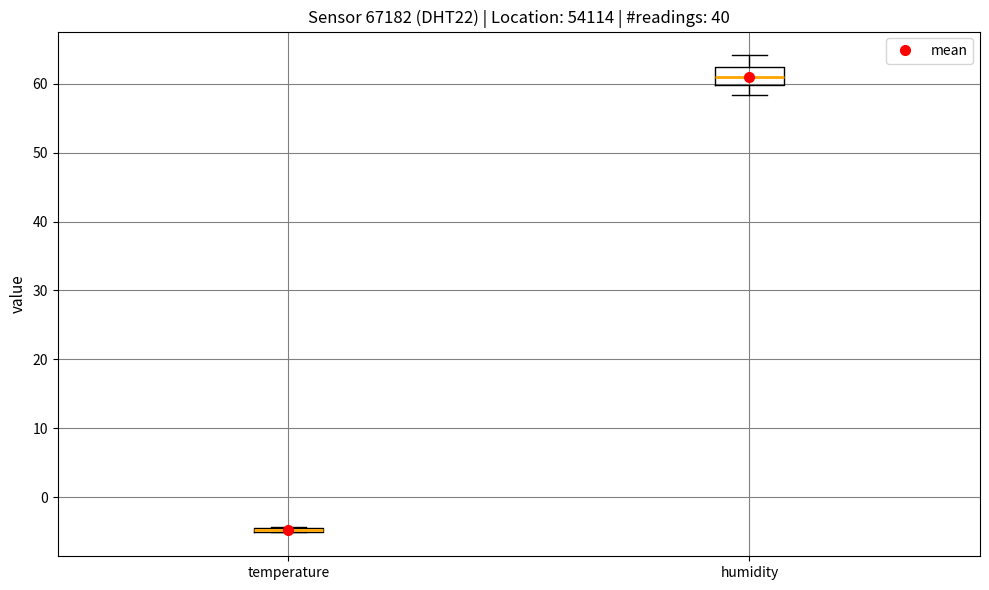

Where is the upper edge of the box for humidity on the y-axis? The values are not printed on the chart, so give them approximately, as read against the axis.

62